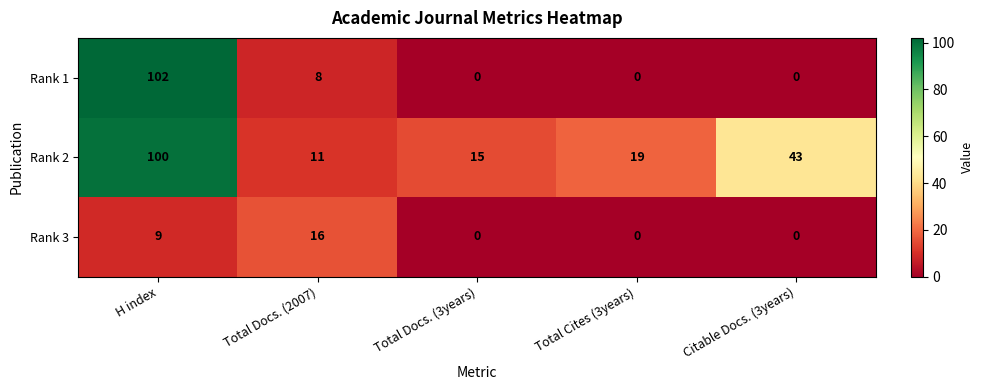

How many series are shown in this chart?

3